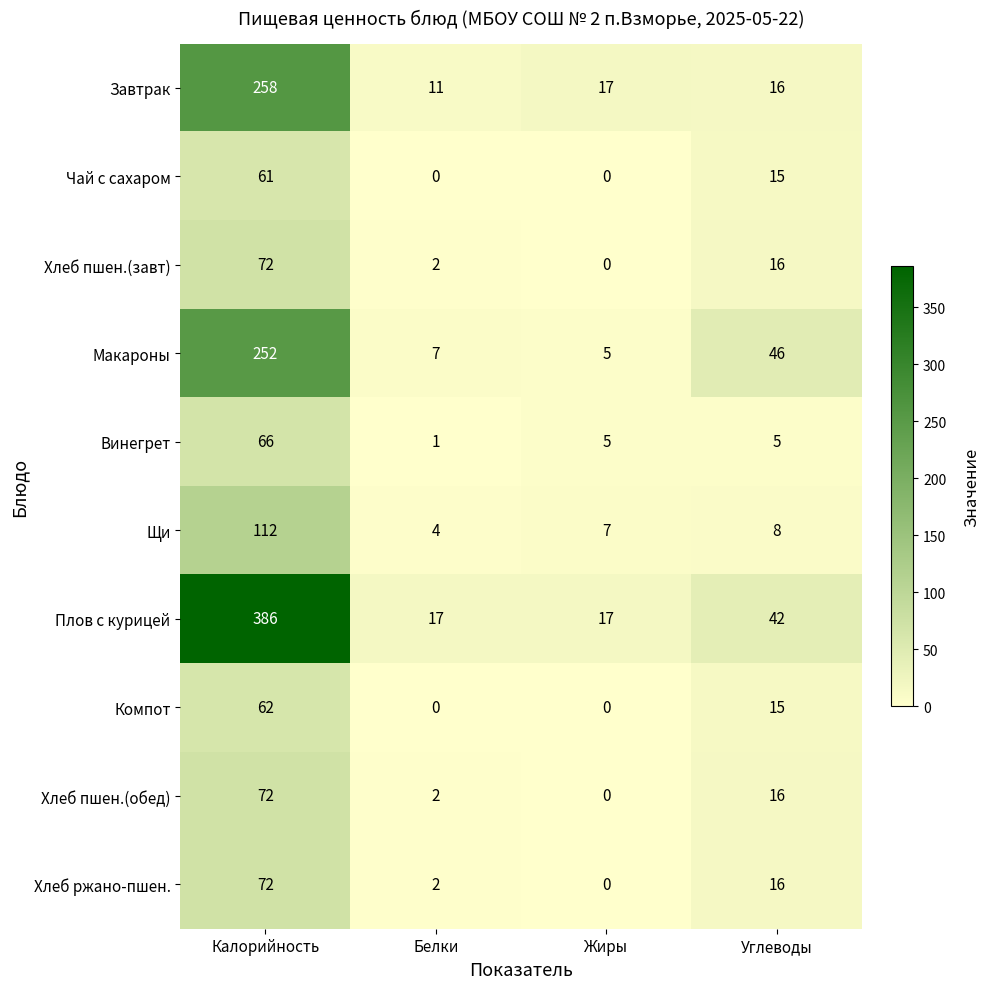

What is the greatest value displayed?

386